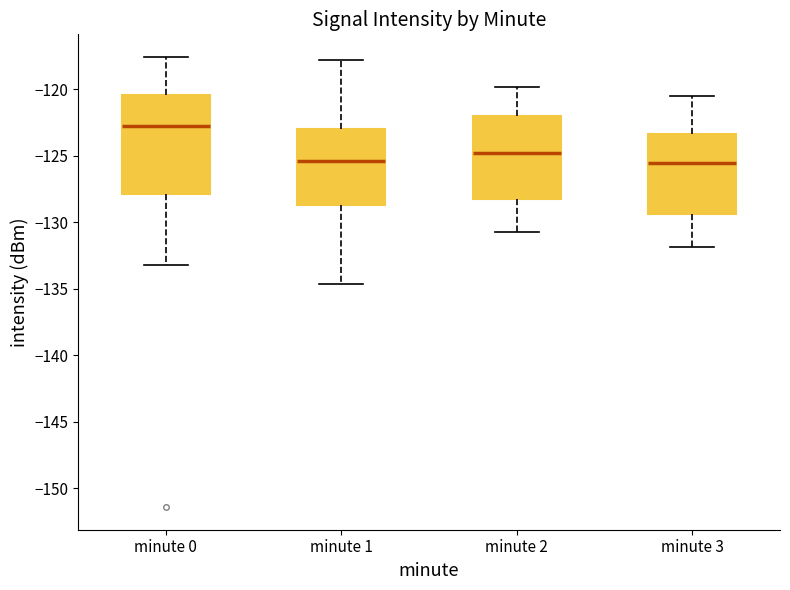

Which box is the tallest, from its lower edge to its upper edge?

minute 0